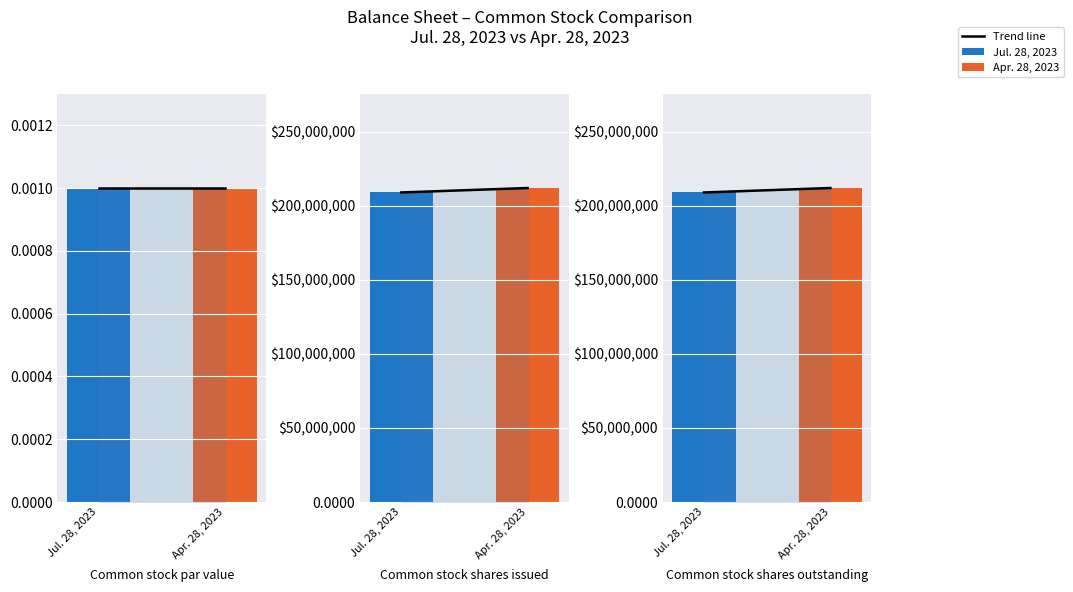

How many categories are shown in the chart?

2